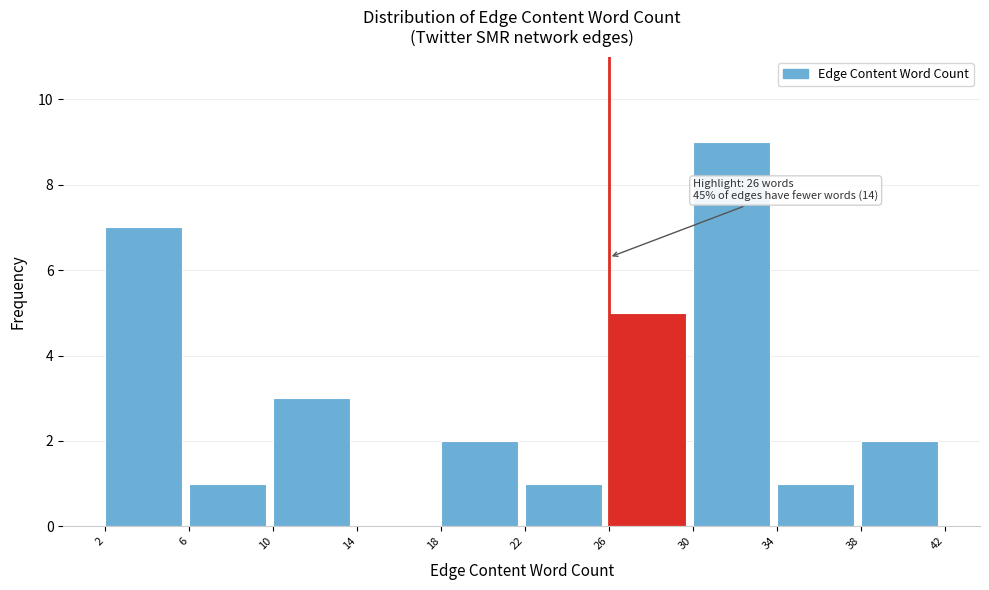

Which range on the x-axis has the tallest bar?

30 to 34